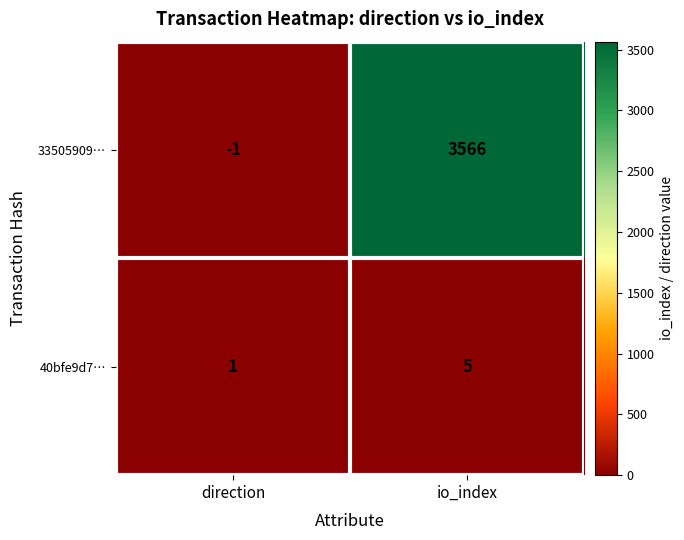

Reading left to right, transcribe all the data shown in this chart.

33505909…: -1	3566
40bfe9d7…: 1	5